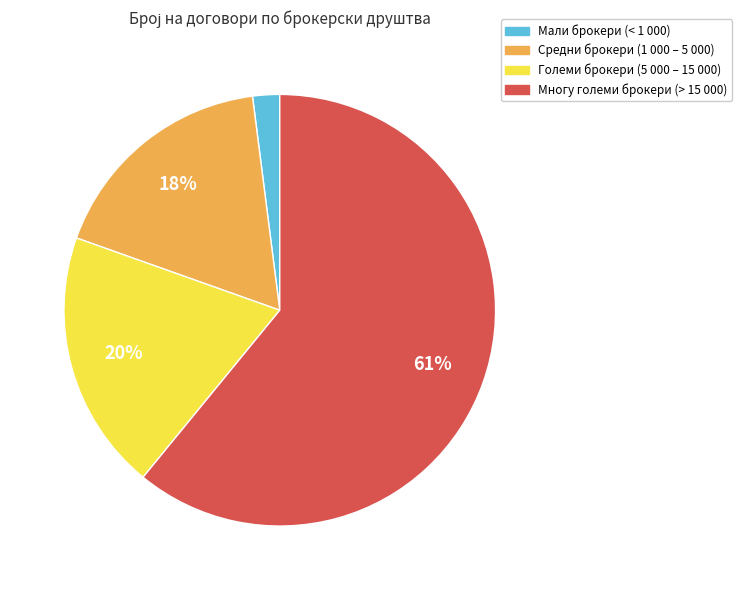

The Мали брокери (< 1 000) slice represents 2% of the pie. True or false?

True